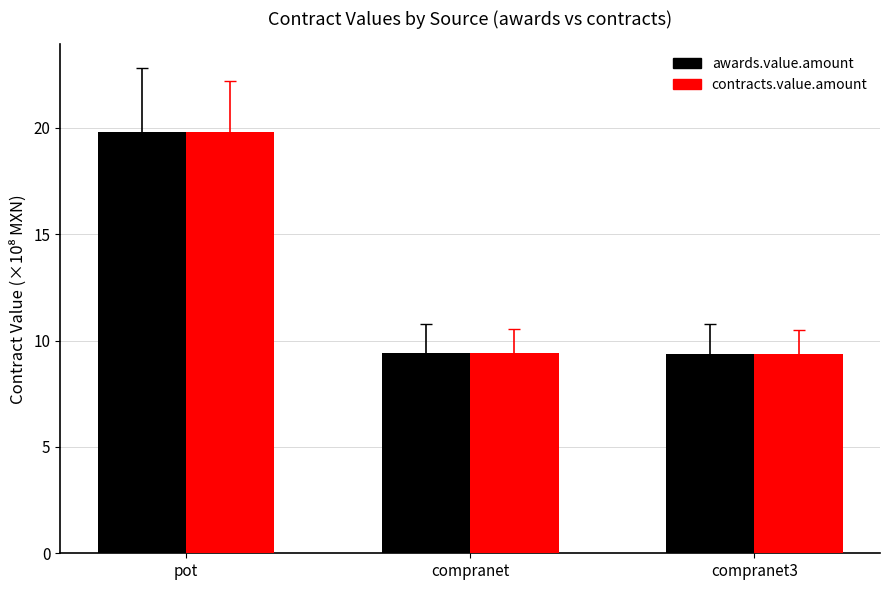

At how many categories does at least one series exceed 15?

1